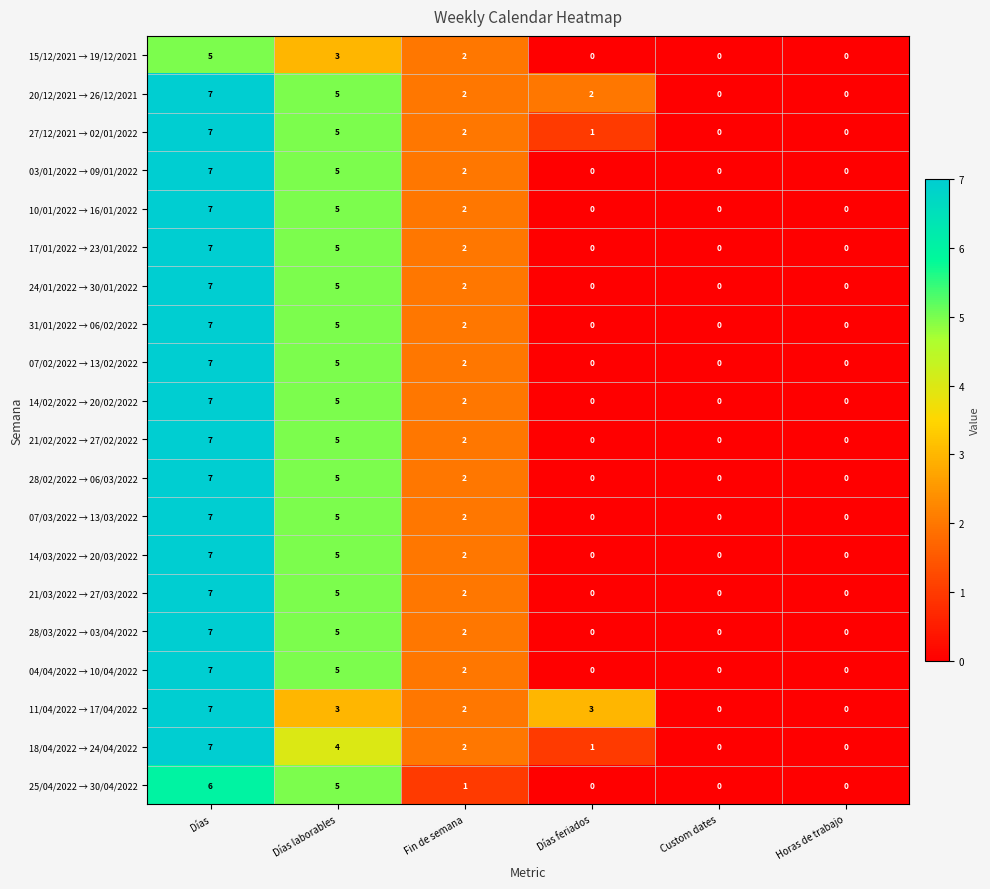

At which category is the sum across all series the highest?

Días